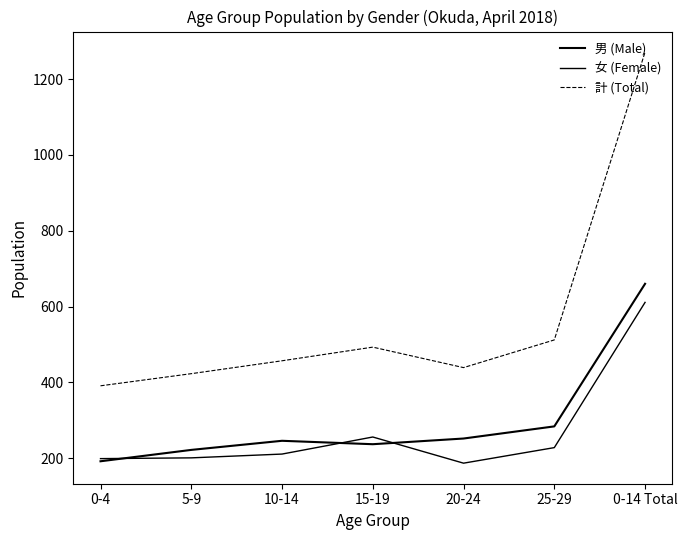

What is the approximate value of 女 (Female) at 20-24?

187